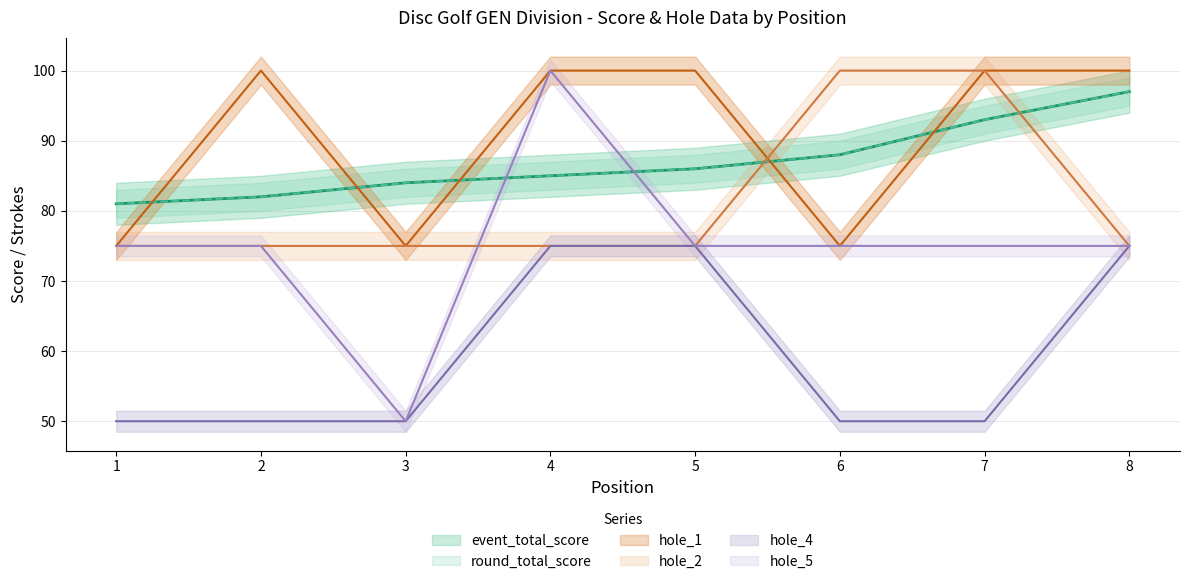

How many times do round_total_score and hole_5 cross each other?

2